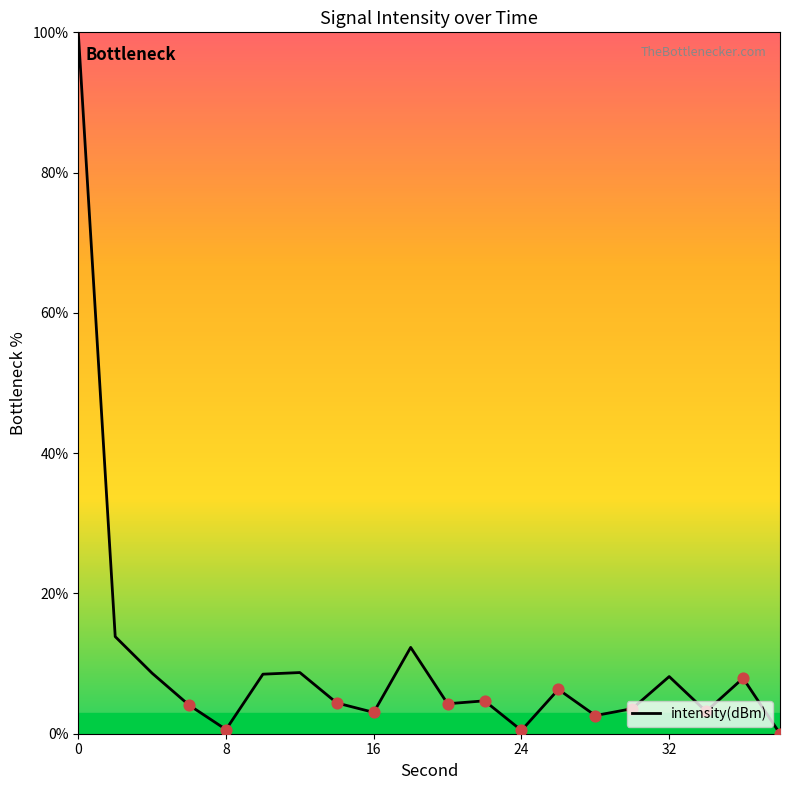

What is the maximum value shown in the chart?

100.0